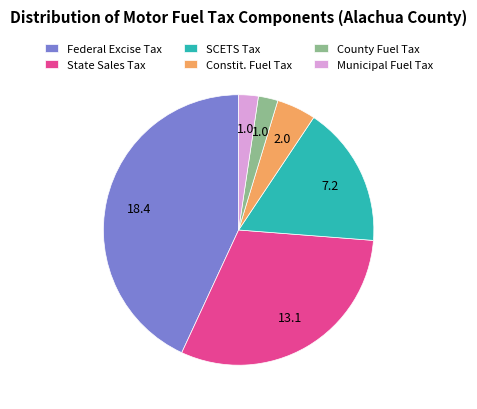

Do County Fuel Tax and State Sales Tax together represent more than half of the pie?

No